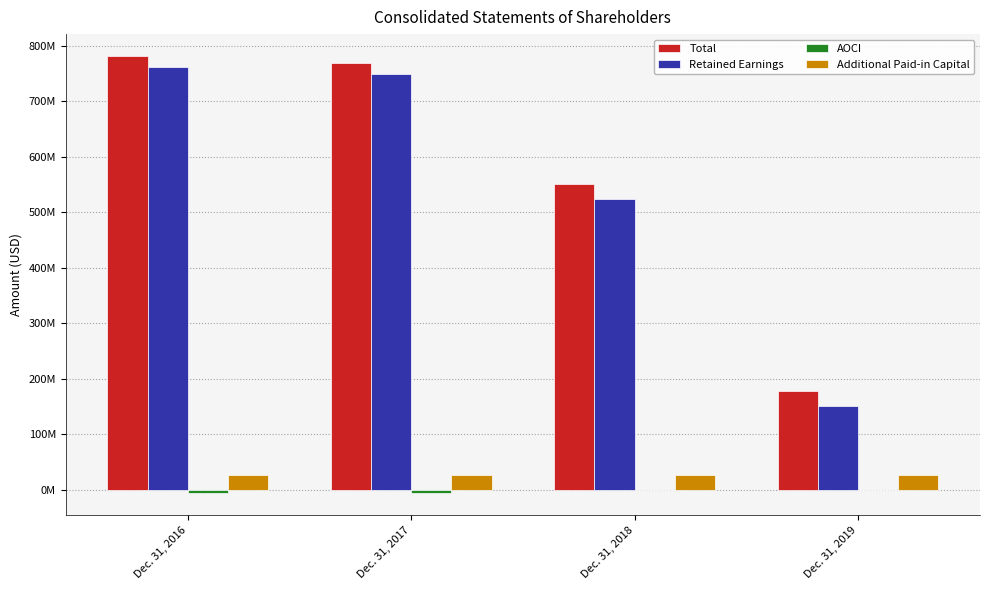

What is the greatest value displayed?

781624000